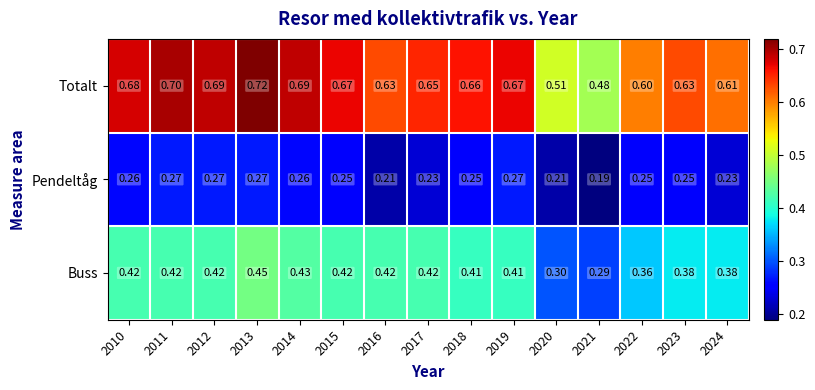

Which series has the largest range (max minus min)?

Totalt